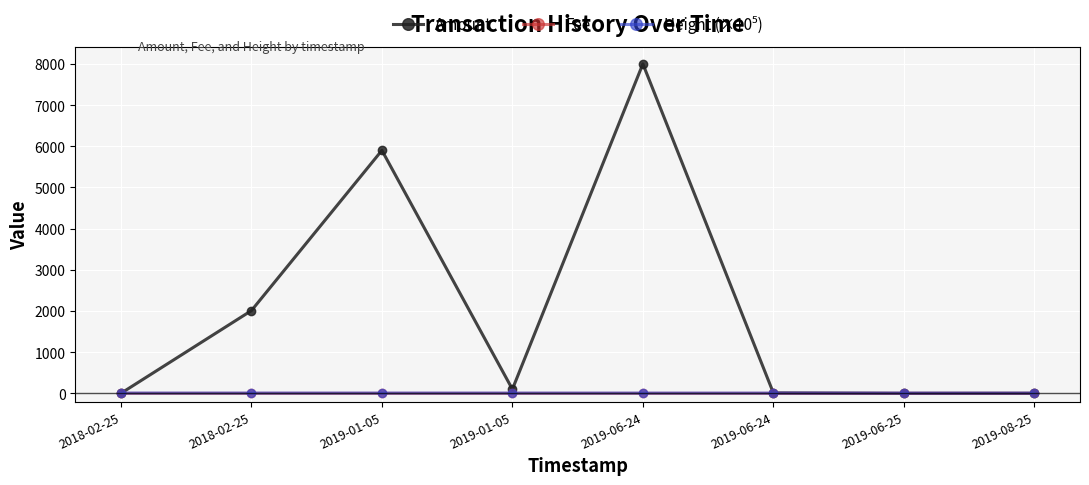

Reading right to left, transcribe all the data shown in this chart.

Amount: 1.0	0.0	10.0	8000.0	100.0	5900.0	2009.0	0.5
Fee: 1.0	1.0	0.0	0.0	0.0	0.1	0.0	0.0
Height (×10⁵): 4.6	4.6	5.7	5.7	6.4	6.4	6.4	6.6